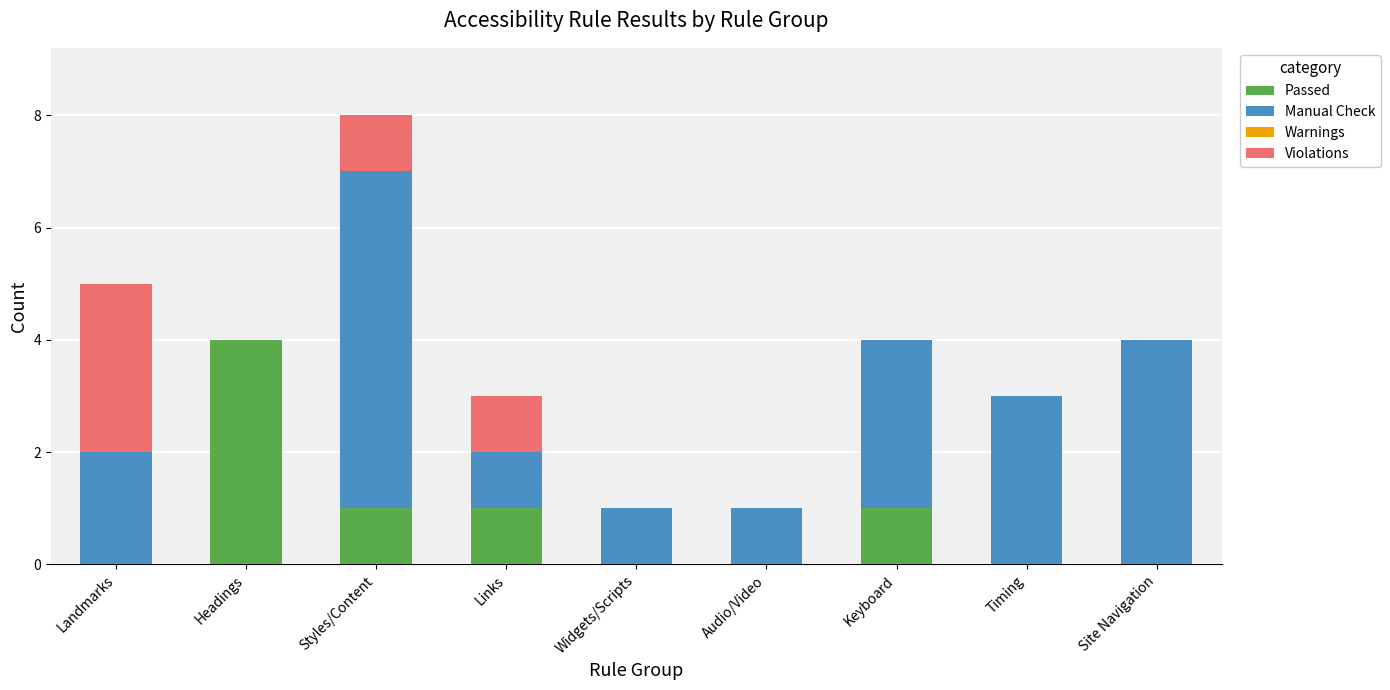

Are the bars horizontal?

No